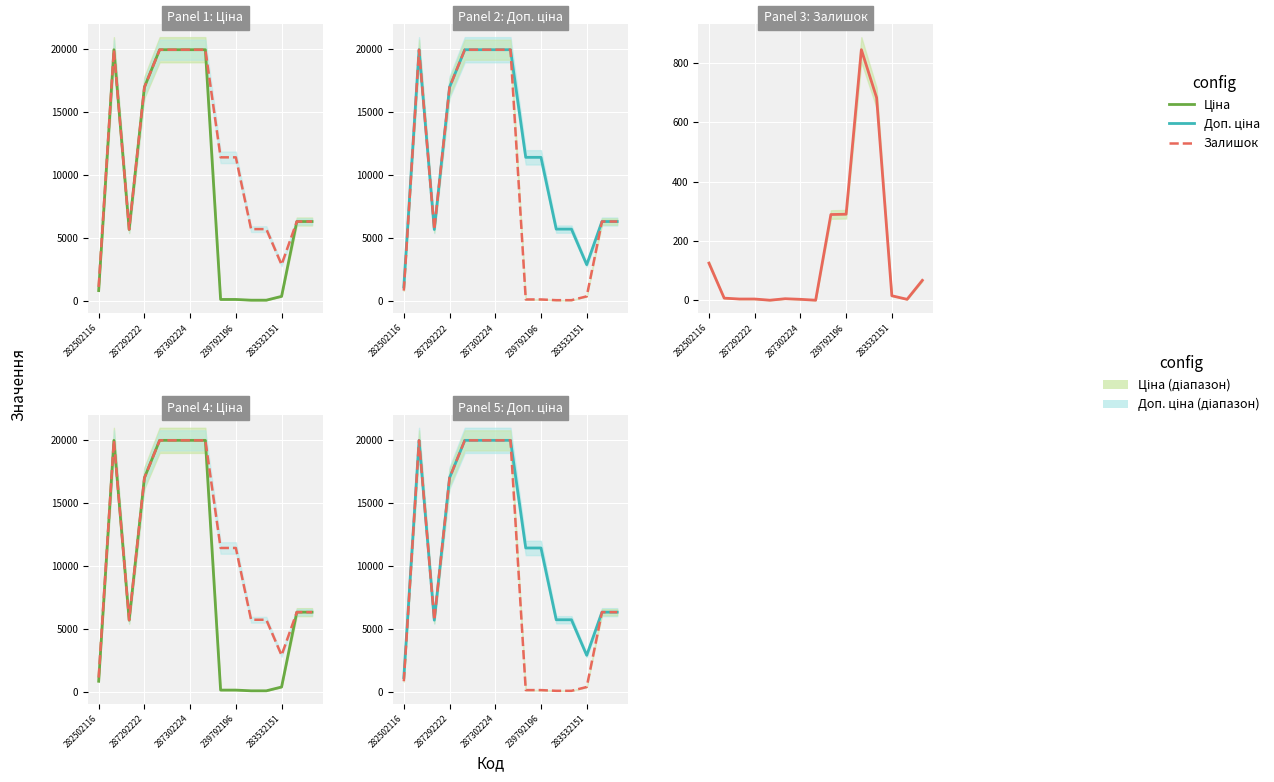

Which series changed the most between 287302224 and 14?

Ціна